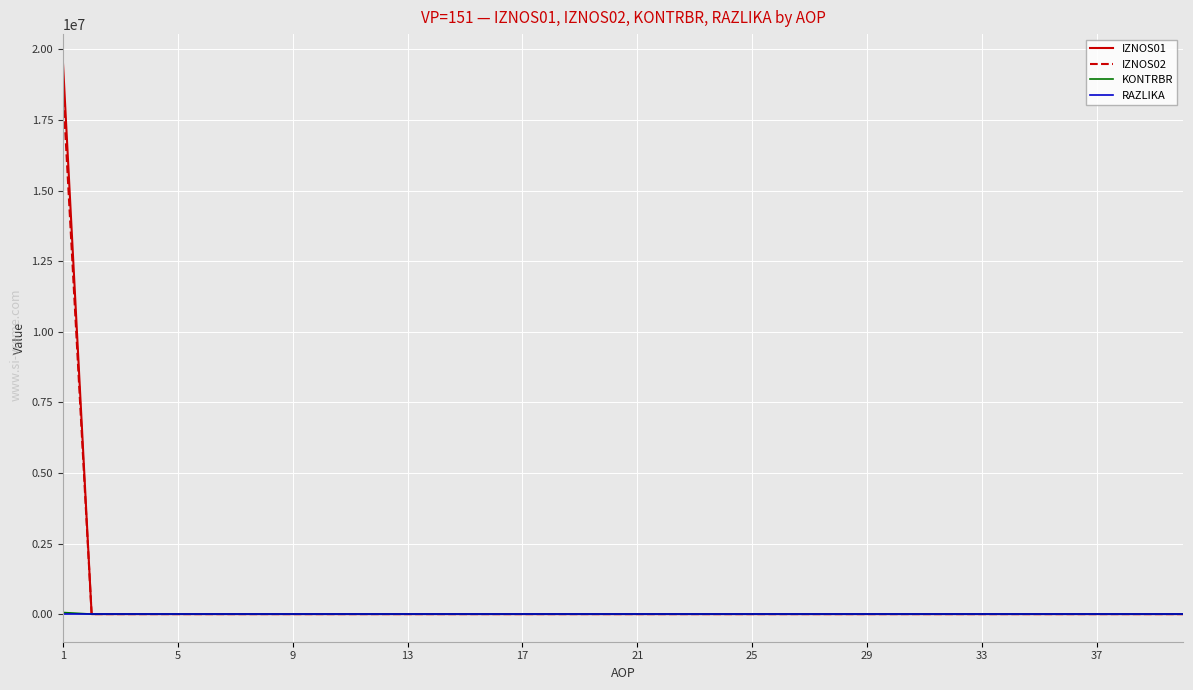

Which series has the largest range (max minus min)?

IZNOS01